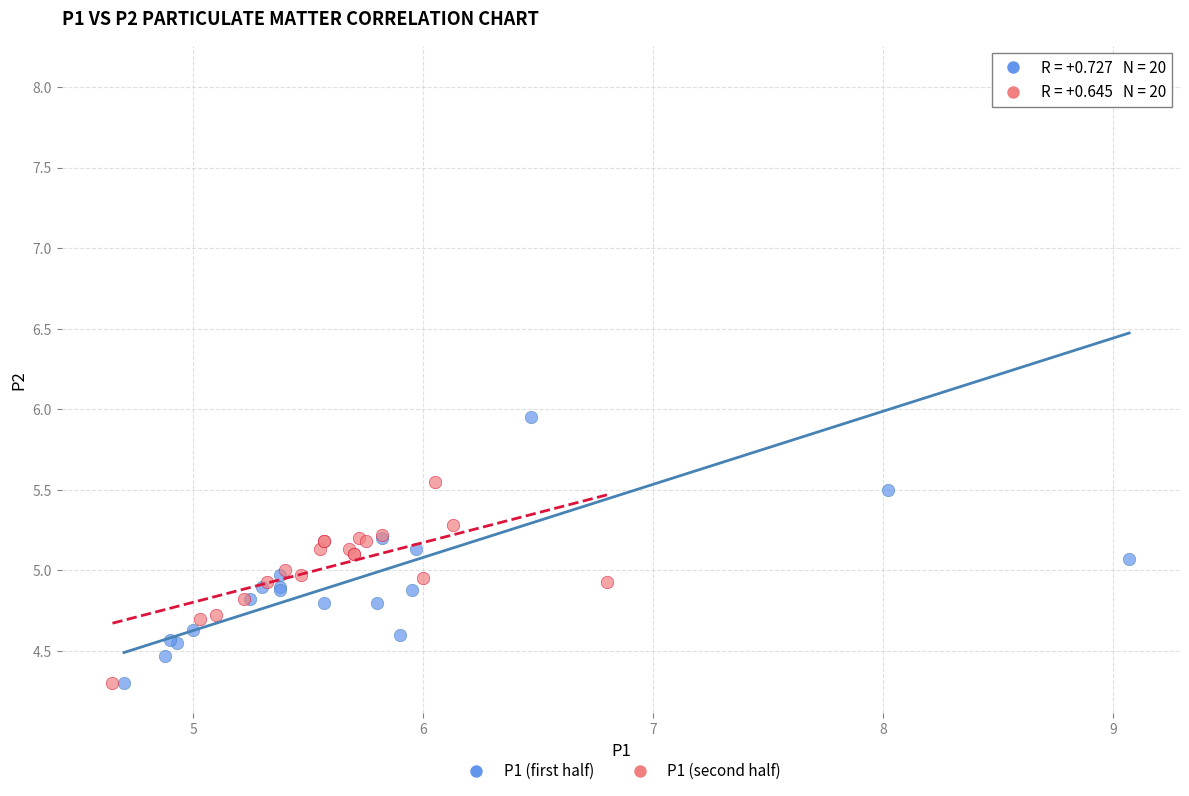

Which series contains the highest Y value?

P1 (first half)